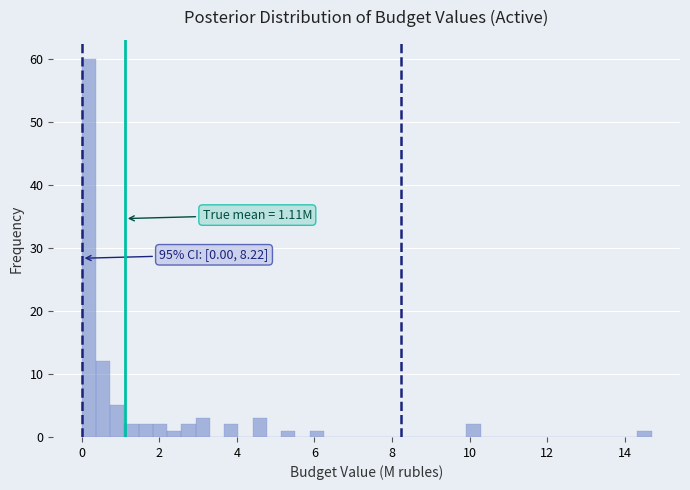

Around what value on the x-axis is the tallest bar? Give the approximate position of its centre, as read against the axis.

0.2